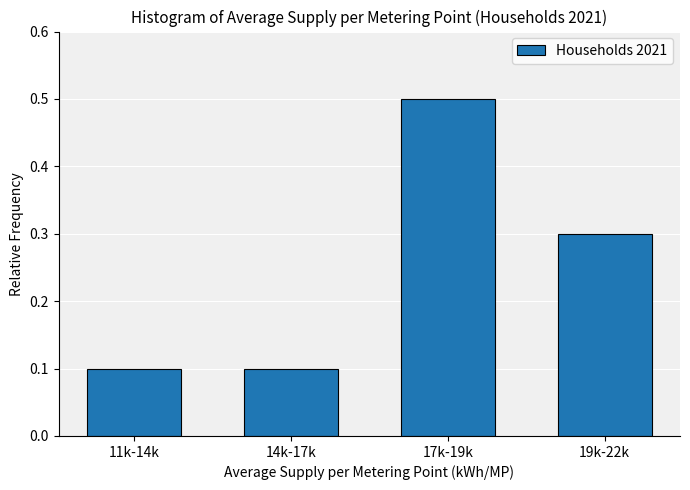

Reading left to right, transcribe all the data shown in this chart.

0.1	0.1	0.5	0.3